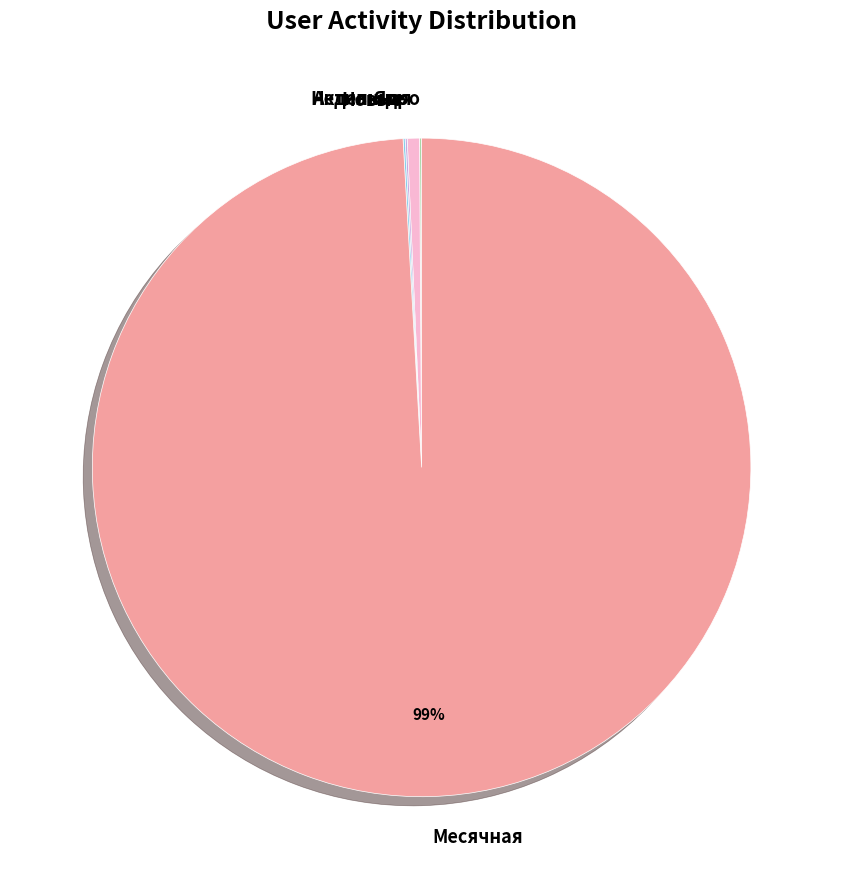

True or false: Месячная accounts for 89% of the total.

False